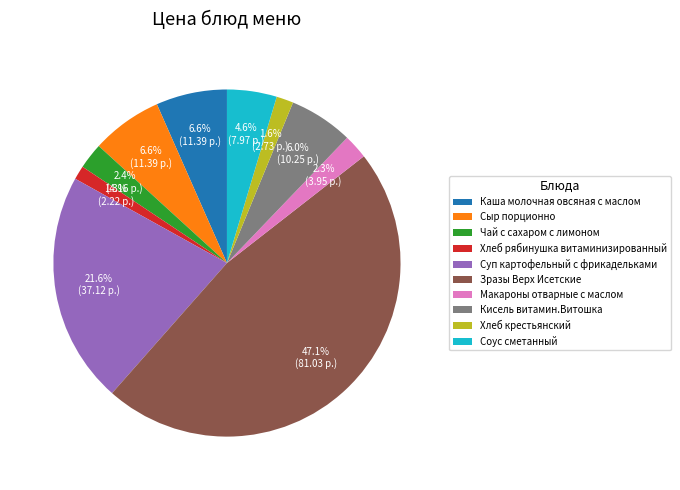

Is it true that Соус сметанный is 5% of the pie?

True